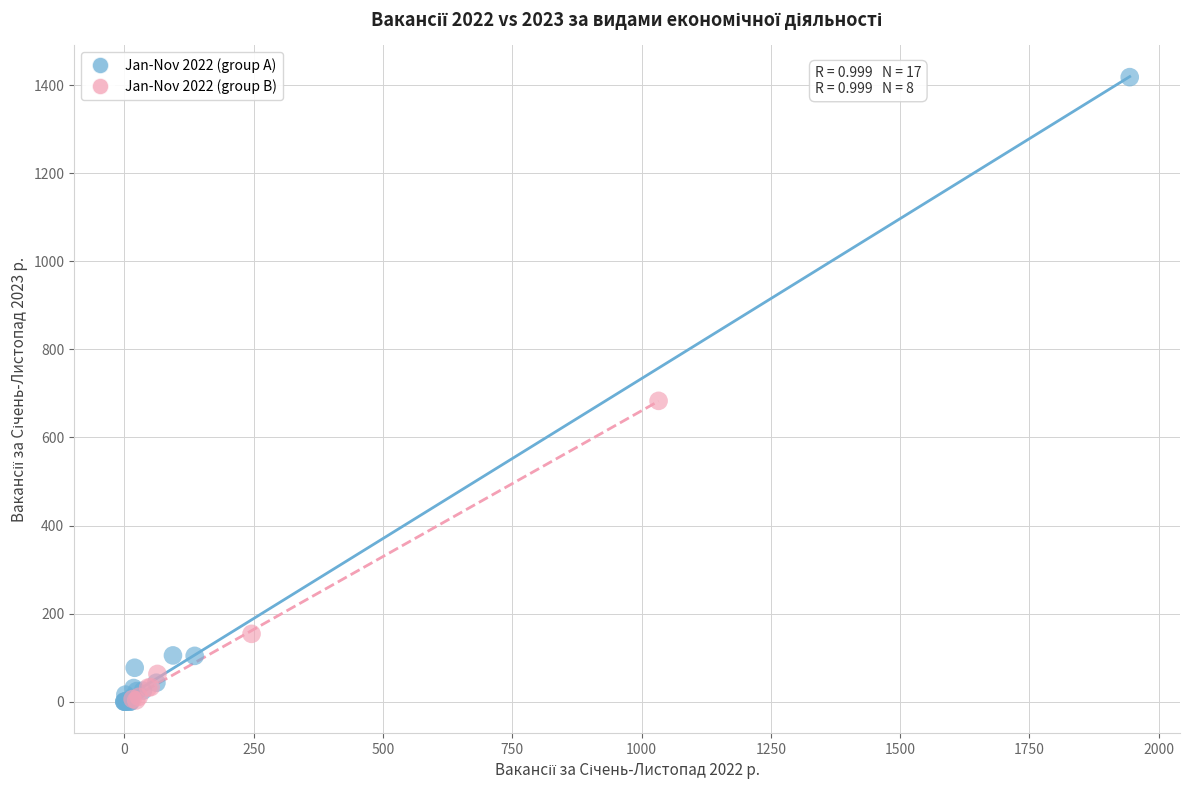

Which series has the widest spread of Y values?

Jan-Nov 2022 (group A)